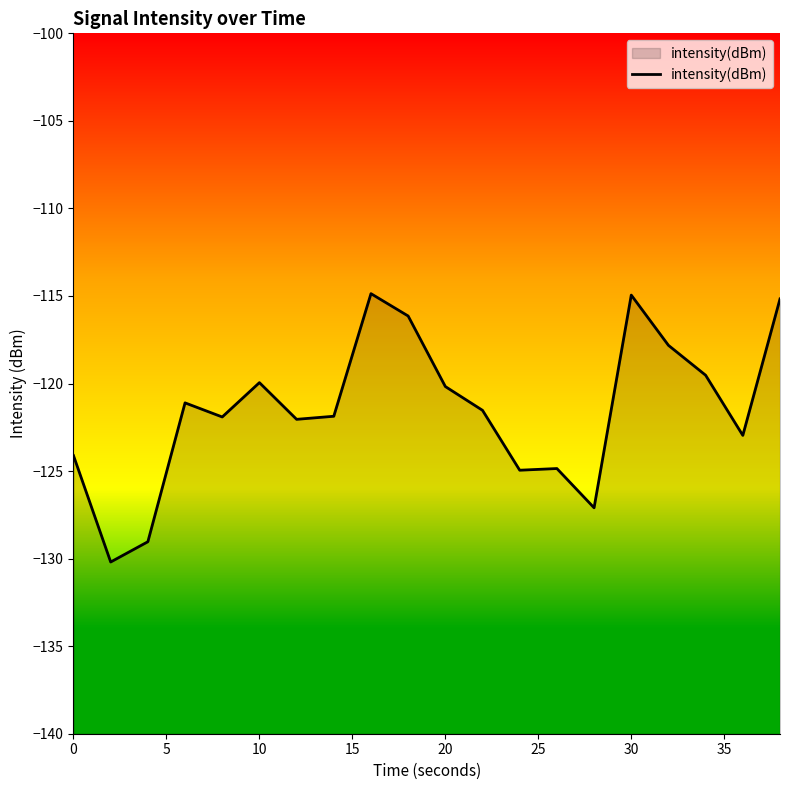

True or false: there are more than 0 points higher than both neighbors.

True